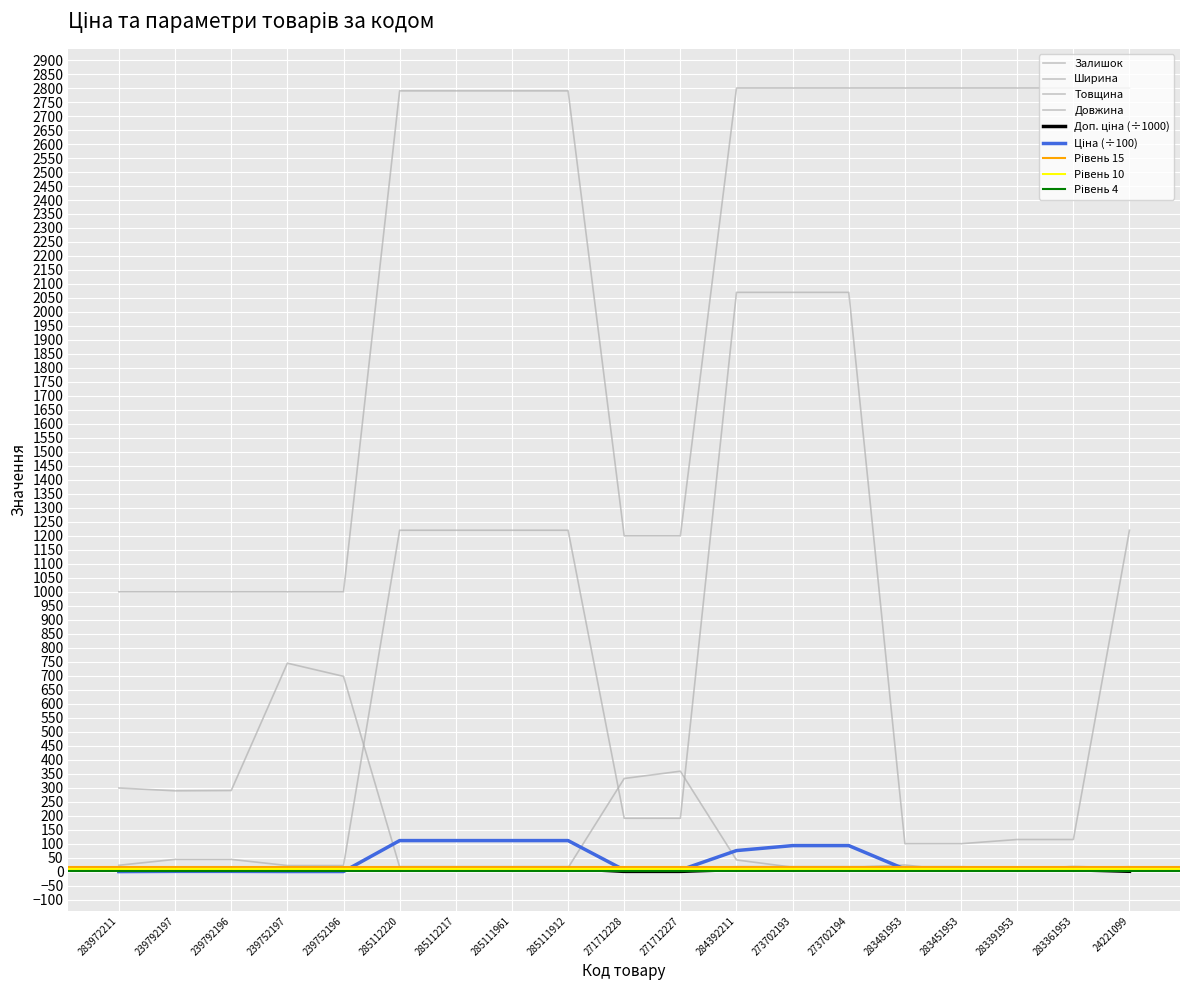

Which category has the lowest value in the Ціна series?

283972211